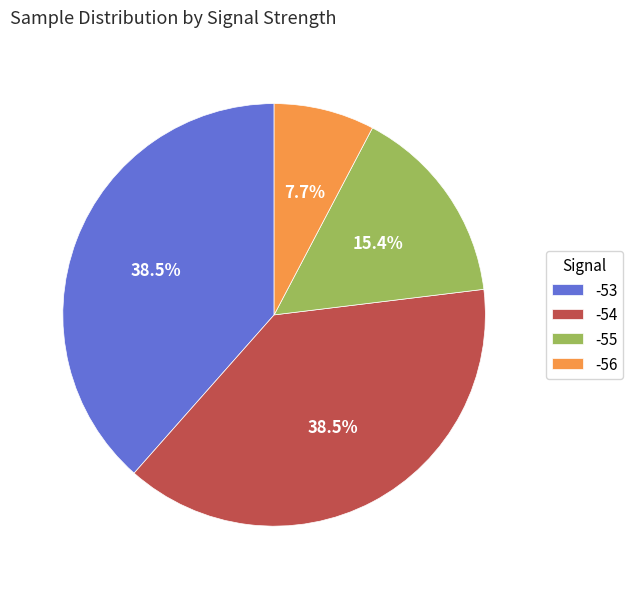

True or false: -53 accounts for 14% of the total.

False